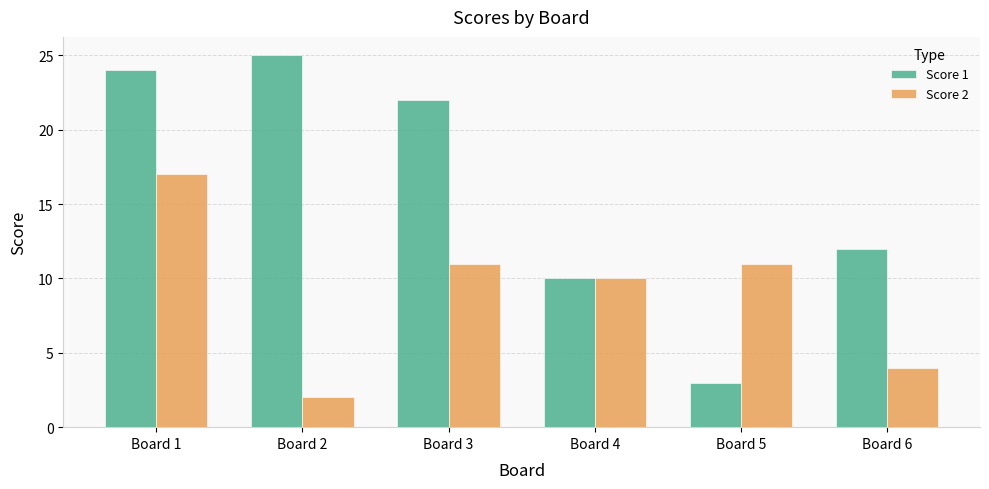

What is the value of the Score 1 bar at the 1st from the left?

24